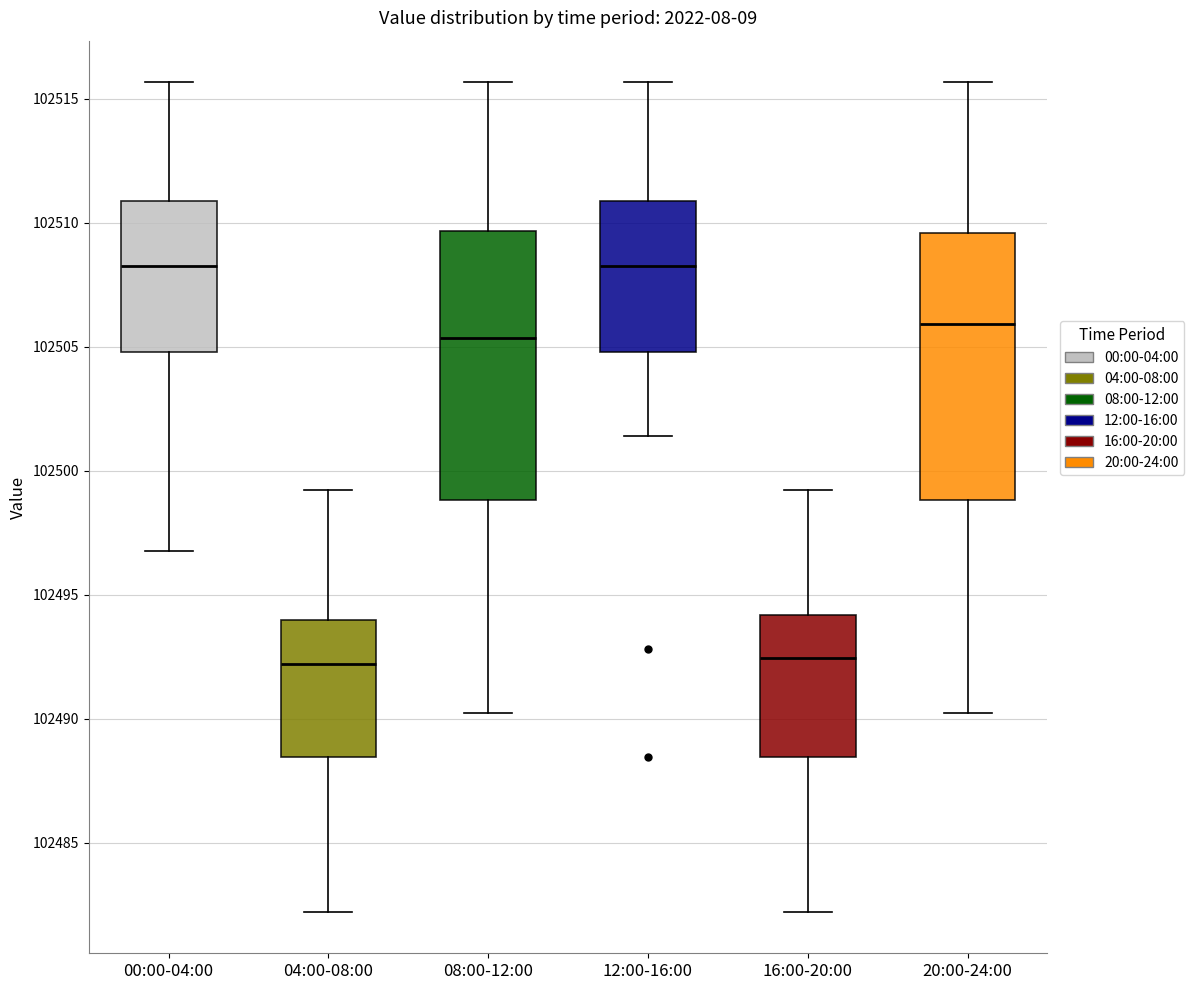

Reading left to right, read every box against the y-axis: the position of its median line, the range the box covers, and the ends of its whiskers. The values are not printed on the chart, so give them approximately, as read against the axis.

00:00-04:00: median 102508.5, box 102505.0 to 102511.0, whiskers 102497.0 to 102515.5
04:00-08:00: median 102492.0, box 102488.5 to 102494.0, whiskers 102482.0 to 102499.0
08:00-12:00: median 102505.5, box 102499.0 to 102509.5, whiskers 102490.5 to 102515.5
12:00-16:00: median 102508.5, box 102505.0 to 102511.0, whiskers 102501.5 to 102515.5
16:00-20:00: median 102492.5, box 102488.5 to 102494.0, whiskers 102482.0 to 102499.0
20:00-24:00: median 102506.0, box 102499.0 to 102509.5, whiskers 102490.5 to 102515.5